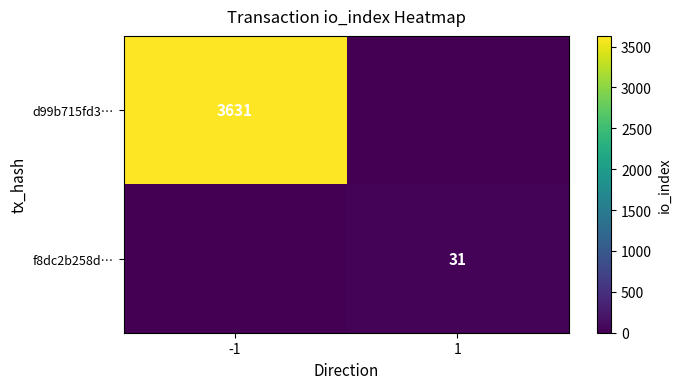

True or false: f8dc2b258d… has a value of 31 at 1.

True